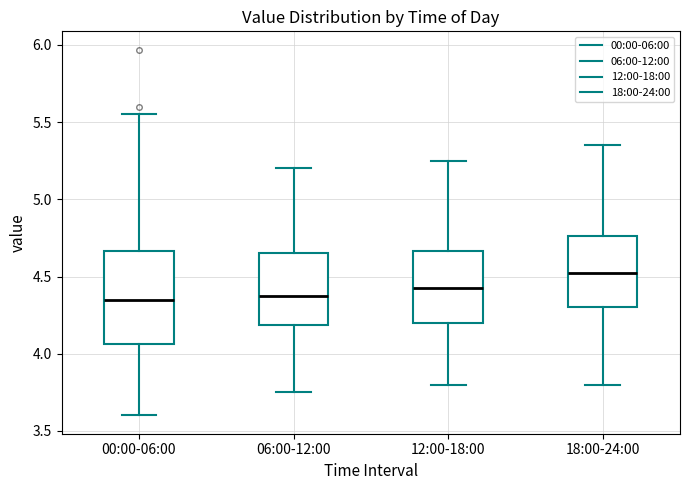

Reading left to right, read every box against the y-axis: the position of its median line, the range the box covers, and the ends of its whiskers. The values are not printed on the chart, so give them approximately, as read against the axis.

00:00-06:00: median 4.35, box 4.05 to 4.65, whiskers 3.60 to 5.55
06:00-12:00: median 4.40, box 4.20 to 4.65, whiskers 3.75 to 5.20
12:00-18:00: median 4.45, box 4.20 to 4.65, whiskers 3.80 to 5.25
18:00-24:00: median 4.55, box 4.30 to 4.75, whiskers 3.80 to 5.35